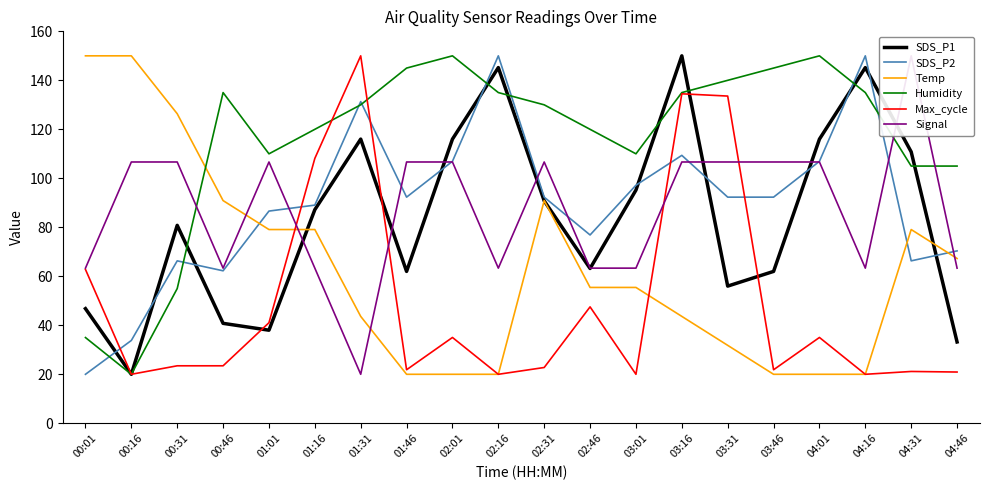

Where is the first local minimum for SDS_P1?

00:16